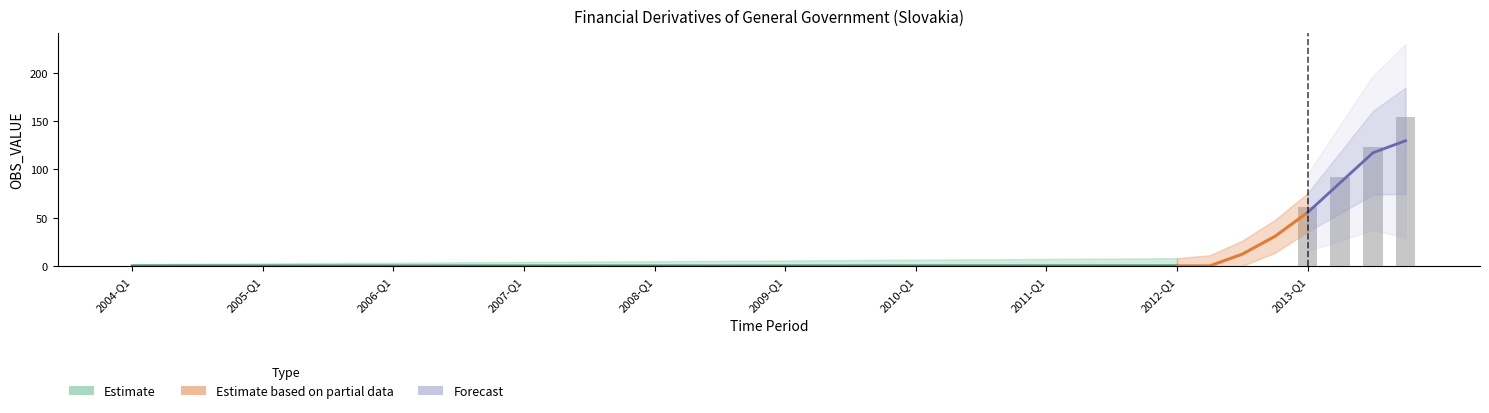

What is the label of the 17th bar from the left?

2008-Q1